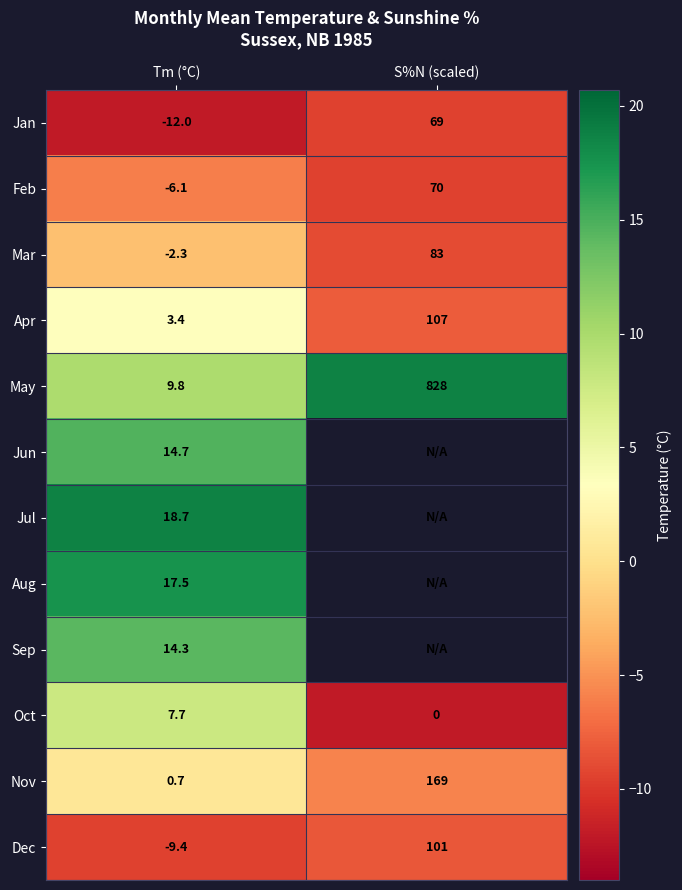

What is the total value across all series at Tm (°C)?

57.0